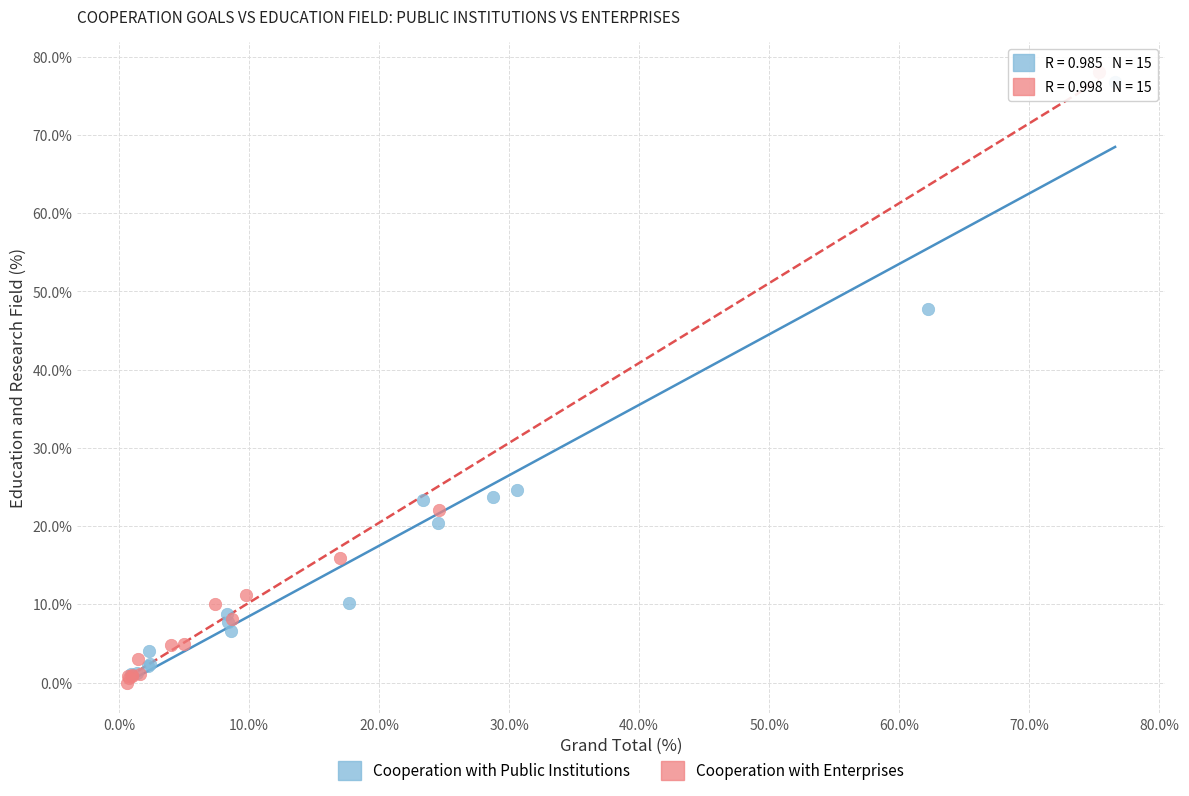

What are all the series names shown in the legend?

Cooperation with Public Institutions, Cooperation with Enterprises